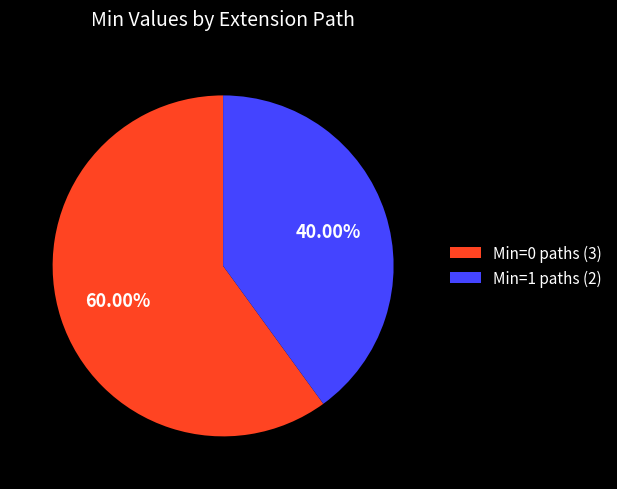

What is the ratio of the value at Min=1 paths (2) to the value at Min=0 paths (3)?

0.7